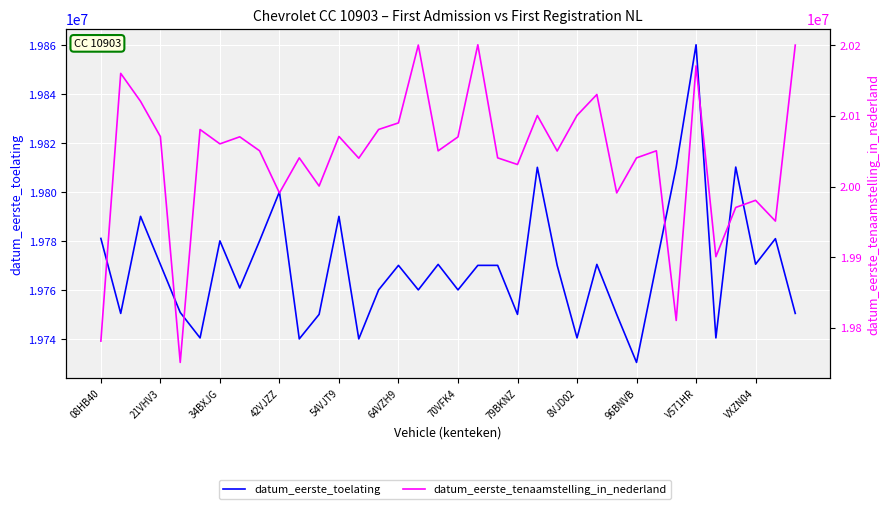

Which series has the widest spread of values?

datum_eerste_tenaamstelling_in_nederland